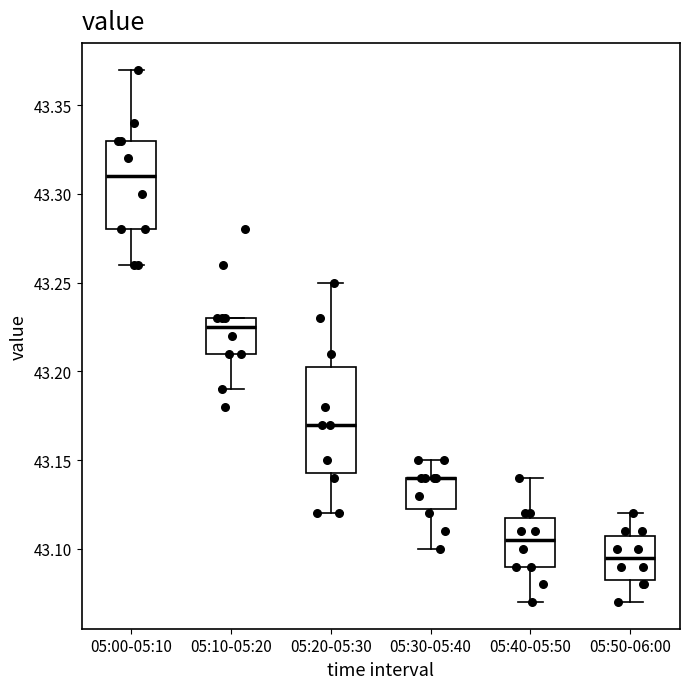

Where does the lower whisker of the box for 05:30-05:40 end on the y-axis? The values are not printed on the chart, so give them approximately, as read against the axis.

43.100